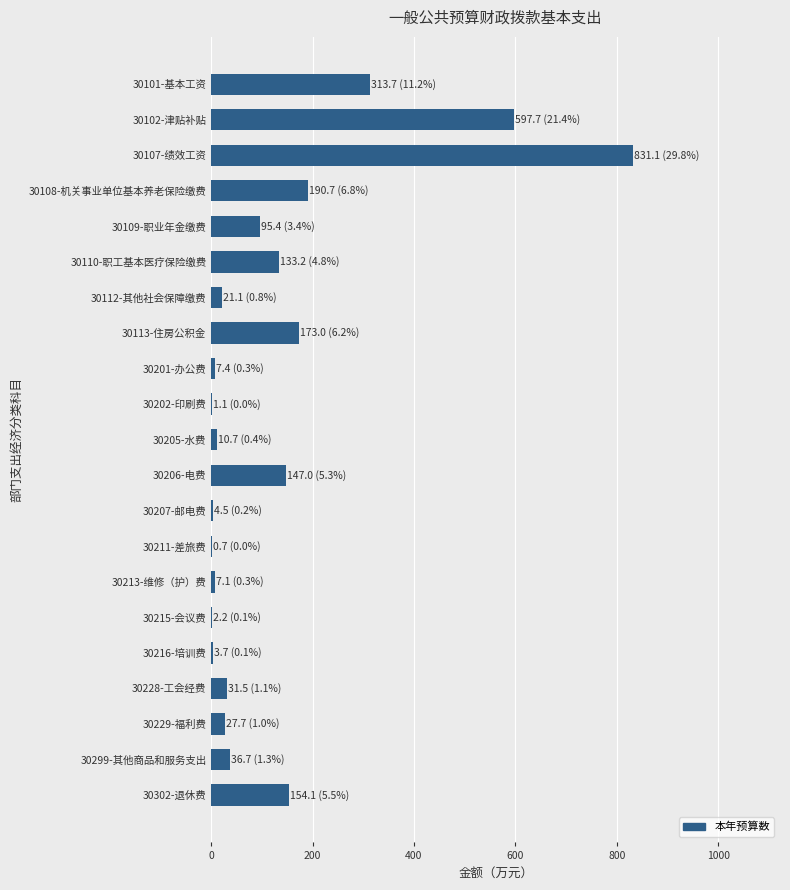

The chart shows a value of 10.7 at 30205-水费. True or false?

True